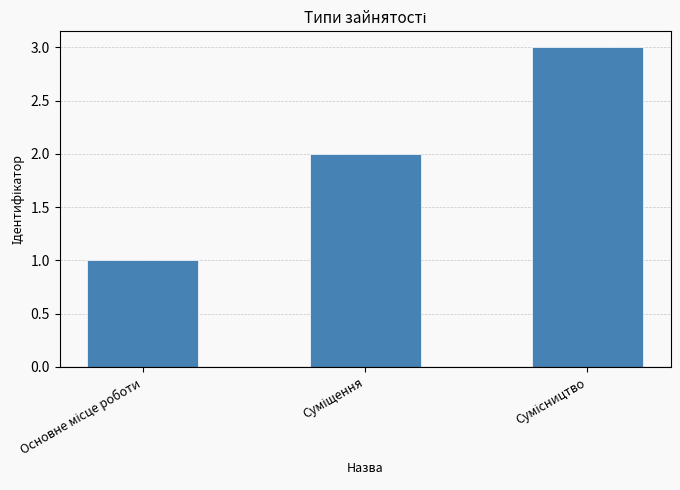

What is the sum of all values?

6